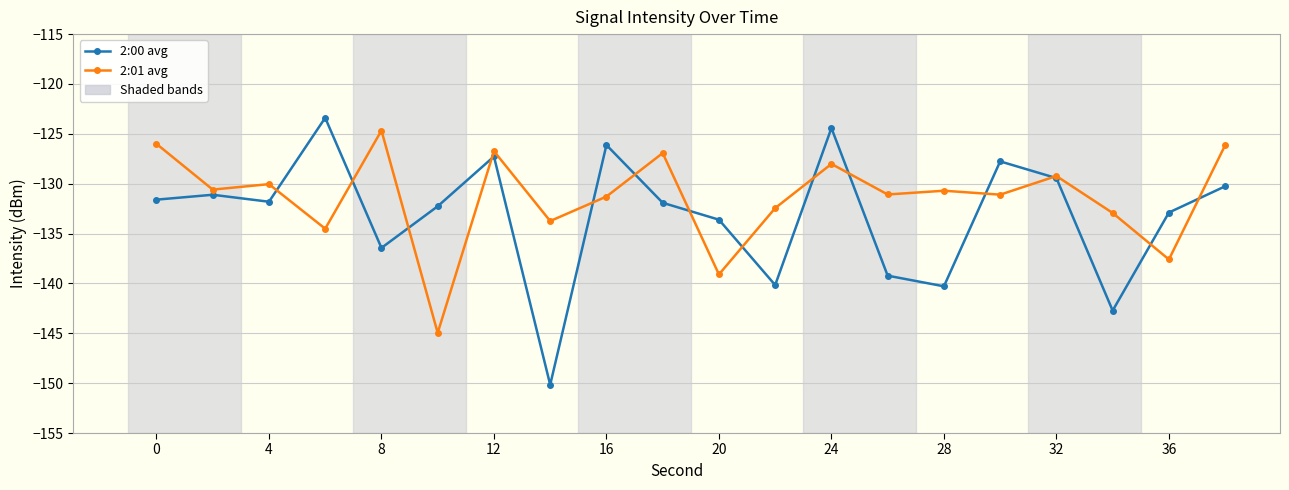

Which series has the largest total across all categories?

2:01 avg